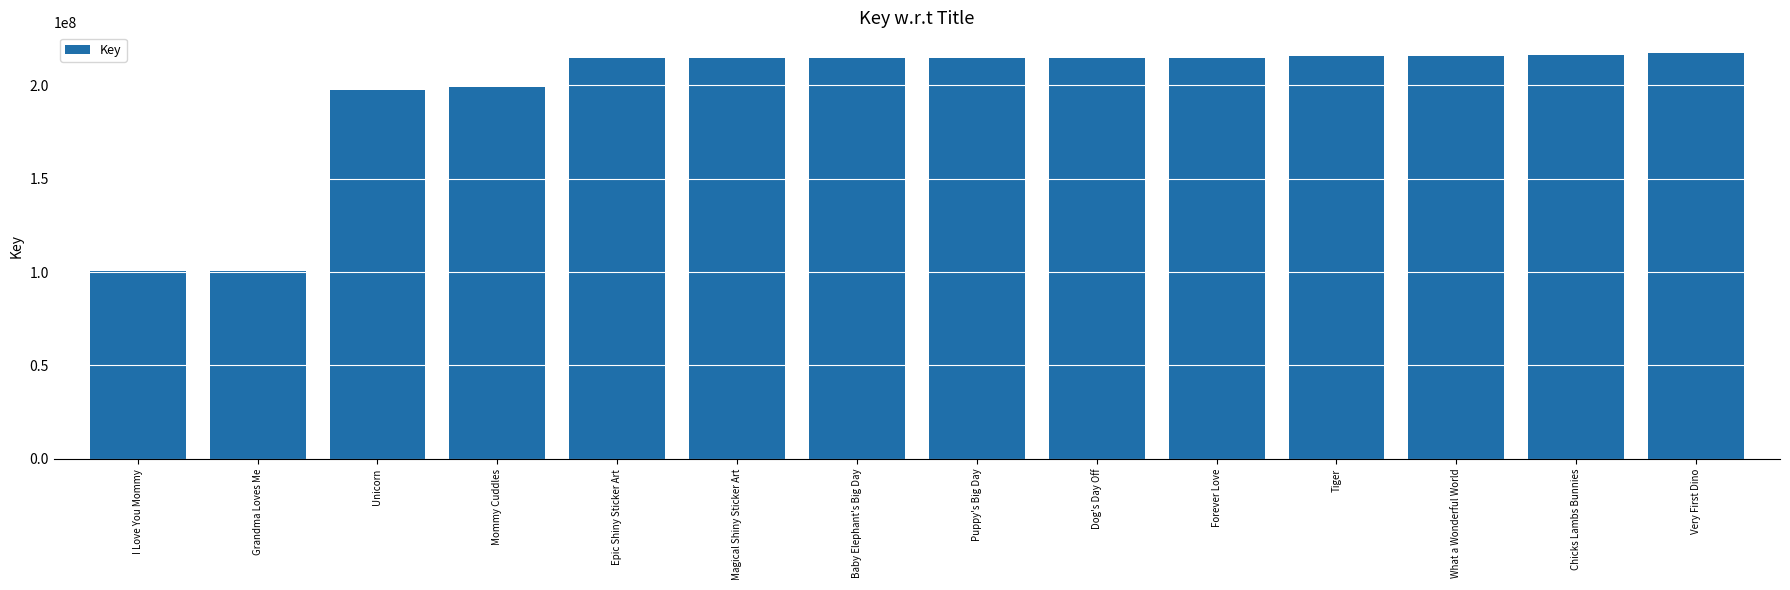

How many series are shown in this chart?

1